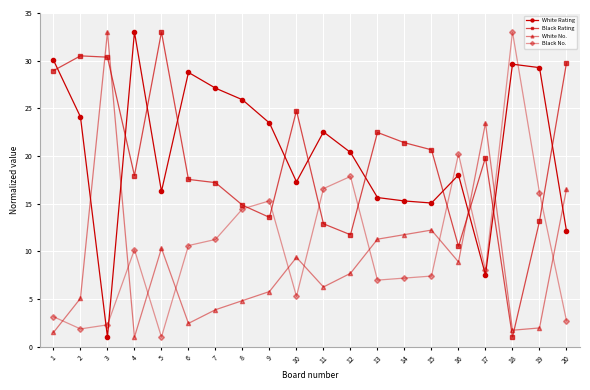

Which series changed the most between 10 and 11?

Black Rating